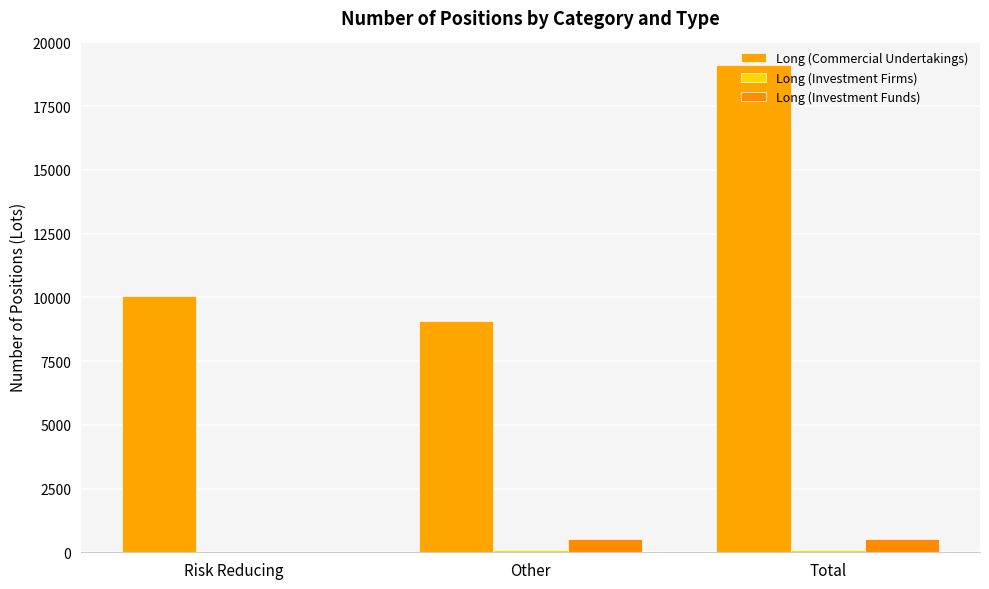

What position from the right is Other?

2